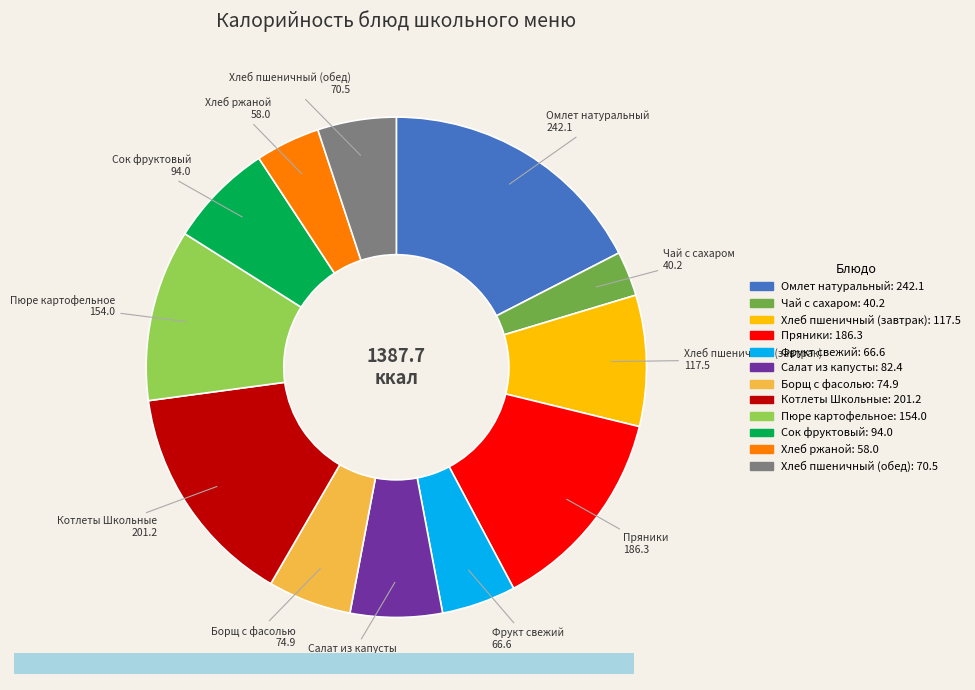

Combined, do Чай с сахаром and Хлеб ржаной account for over 50%?

No